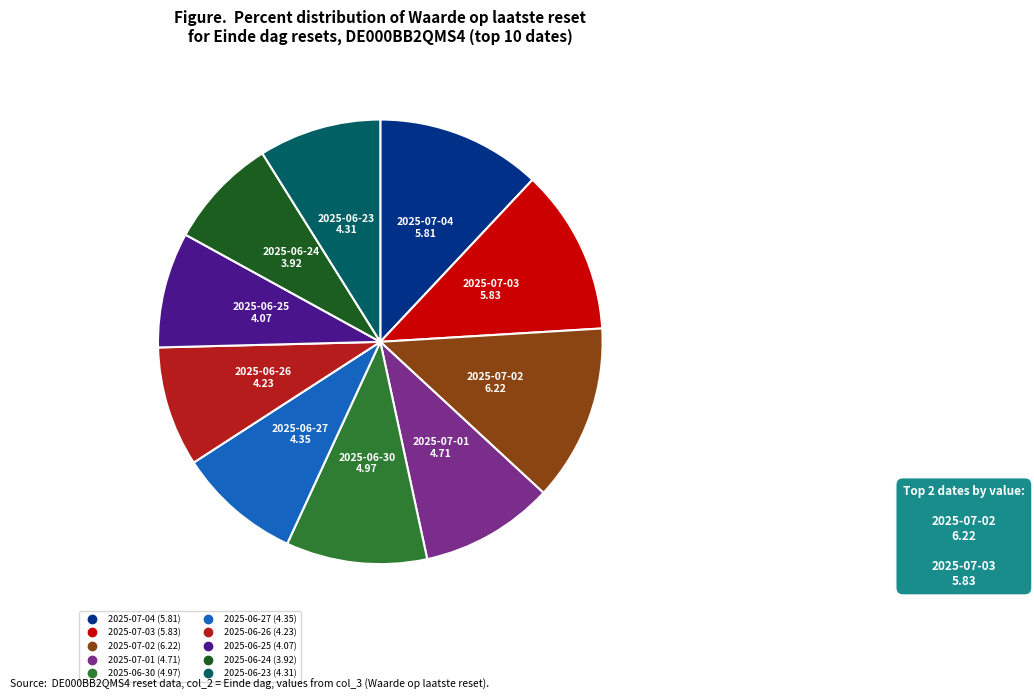

Does any single category account for the majority?

No